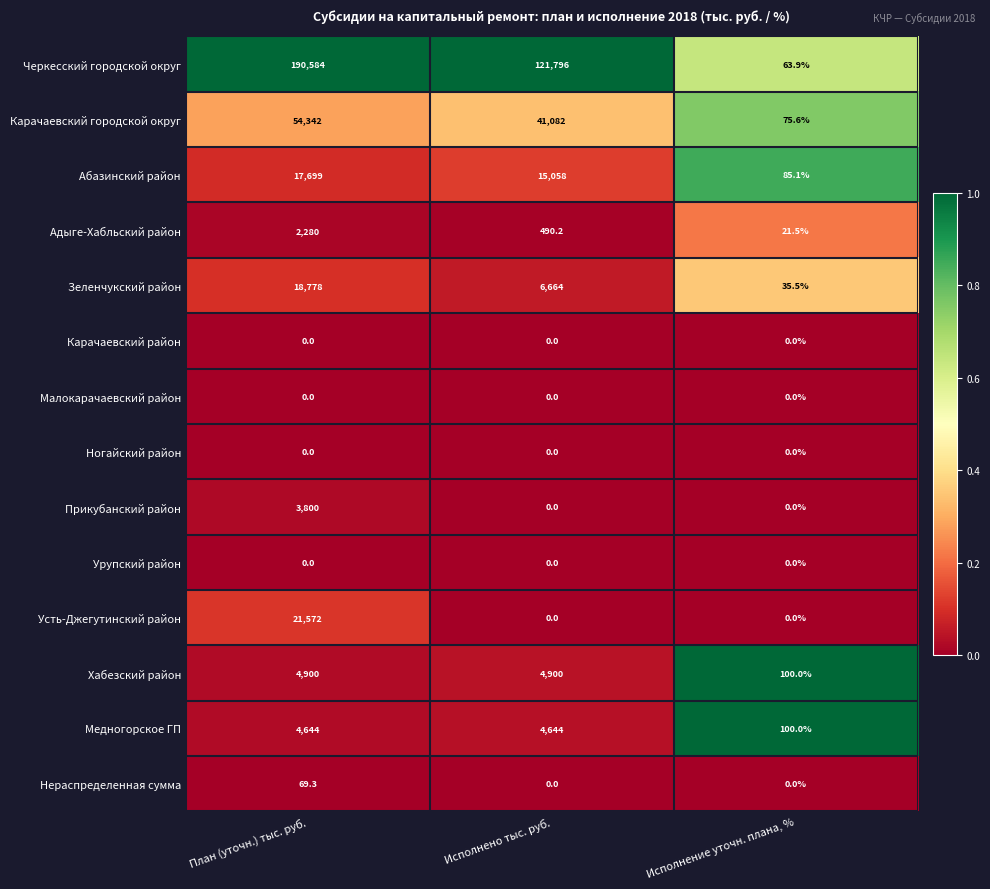

At which label does Карачаевский городской округ reach its peak?

План (уточн.) тыс. руб.